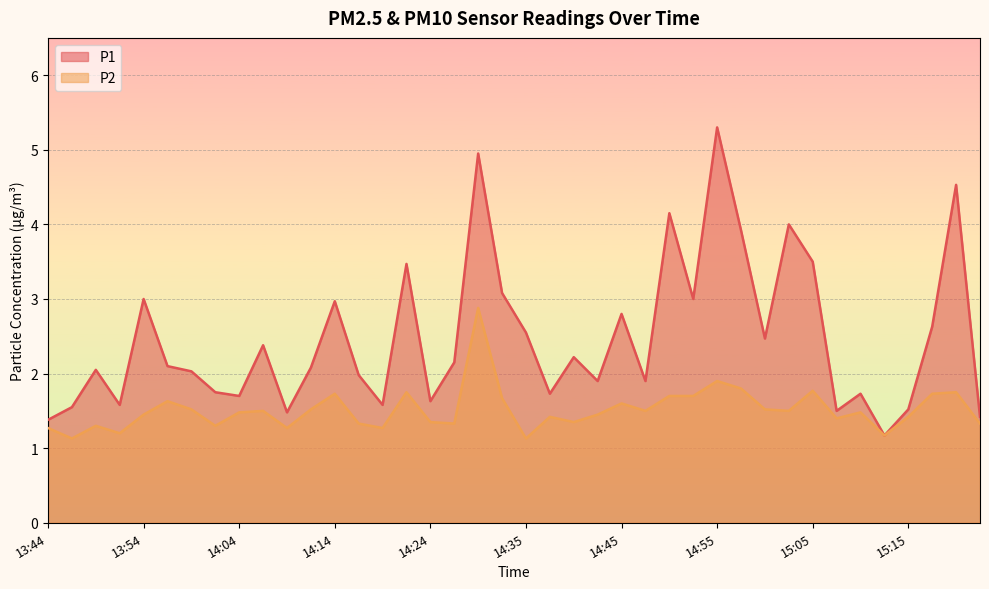

What is the label of the 10th point from the left?

14:07